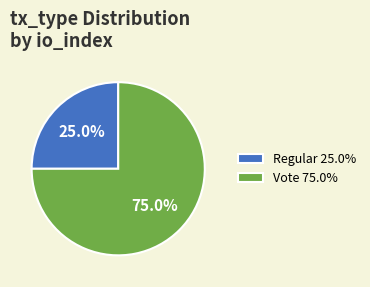

How many slices are in this pie chart?

2